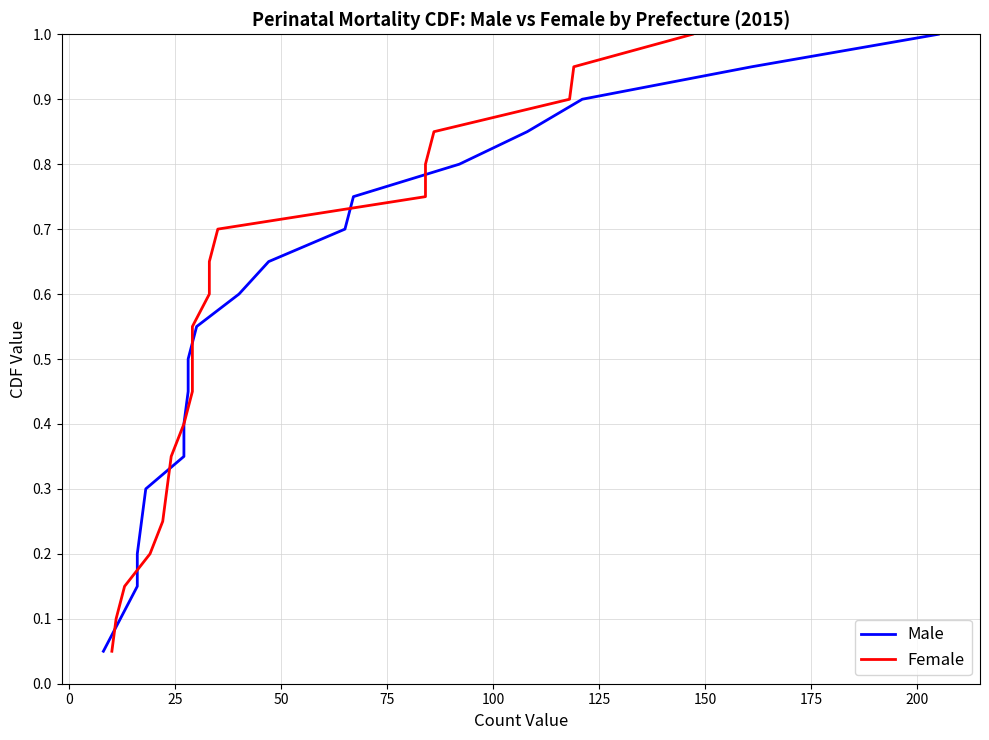

What is the average value of the Female series?

0.5